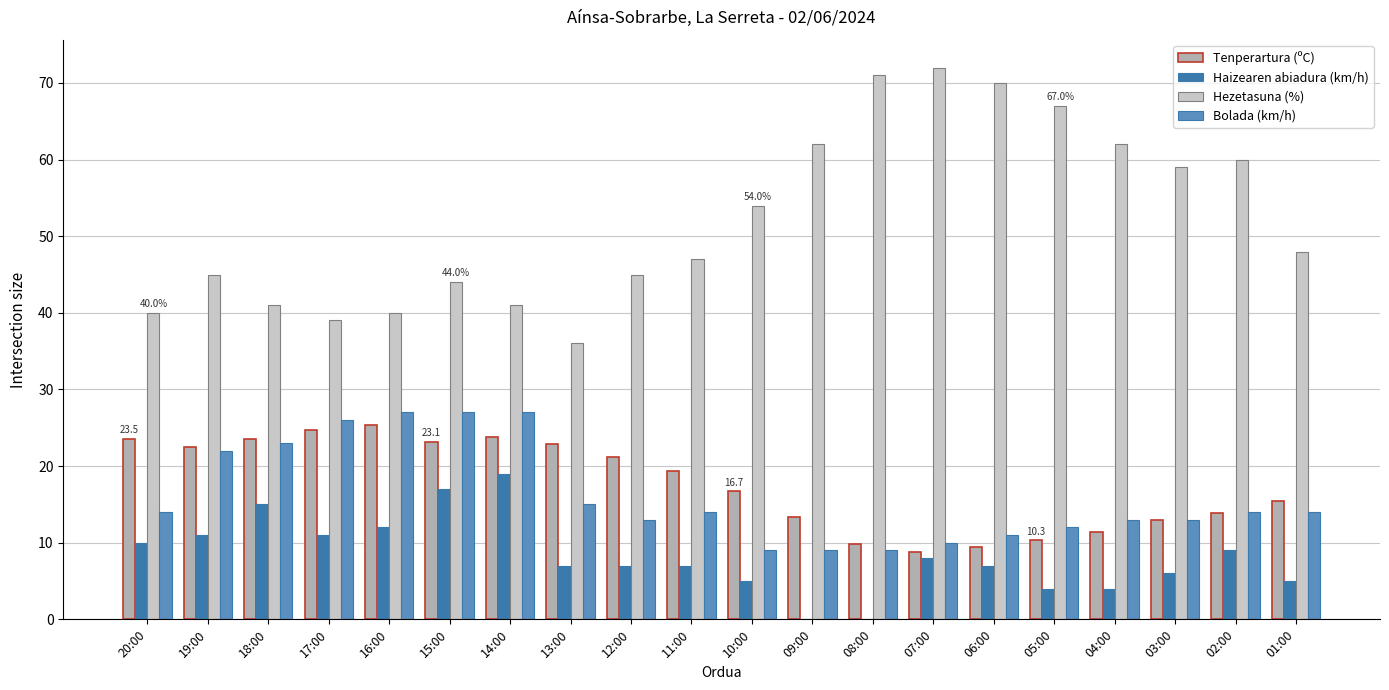

What is the maximum value shown in the chart?

72.0